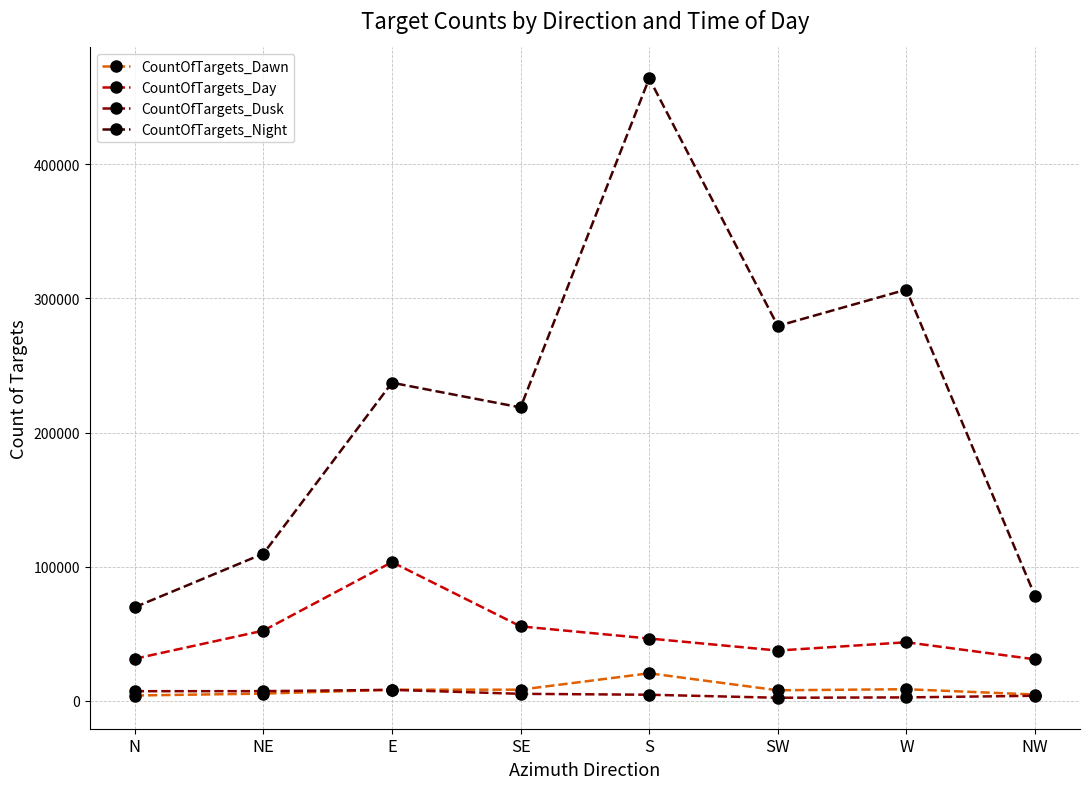

True or false: CountOfTargets_Night and CountOfTargets_Dusk intersect in this chart.

False